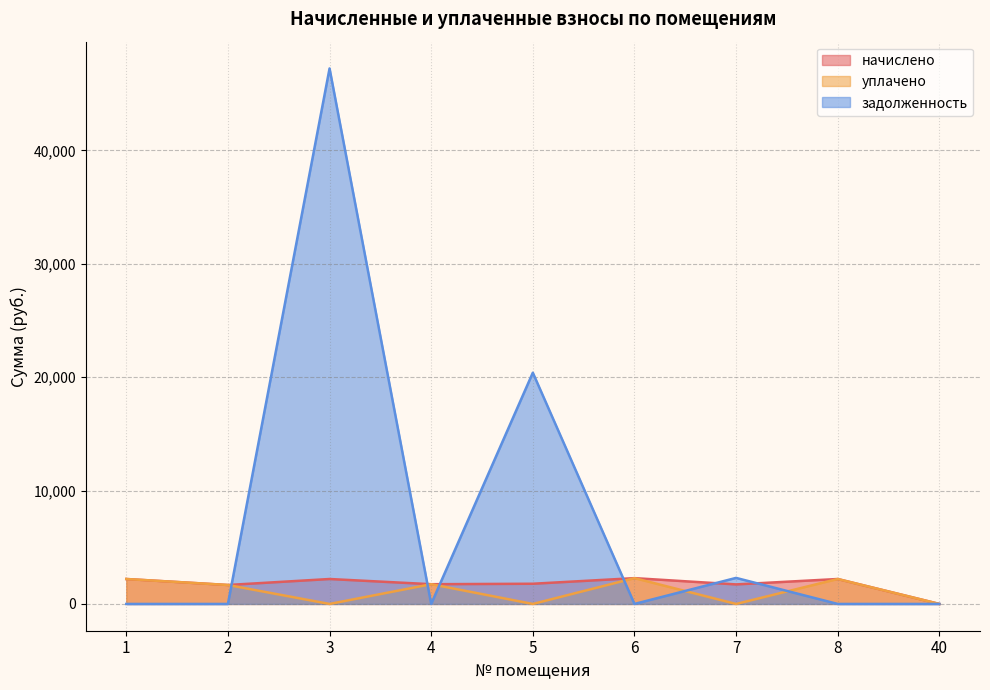

Which category has the lowest value in the задолженность series?

1